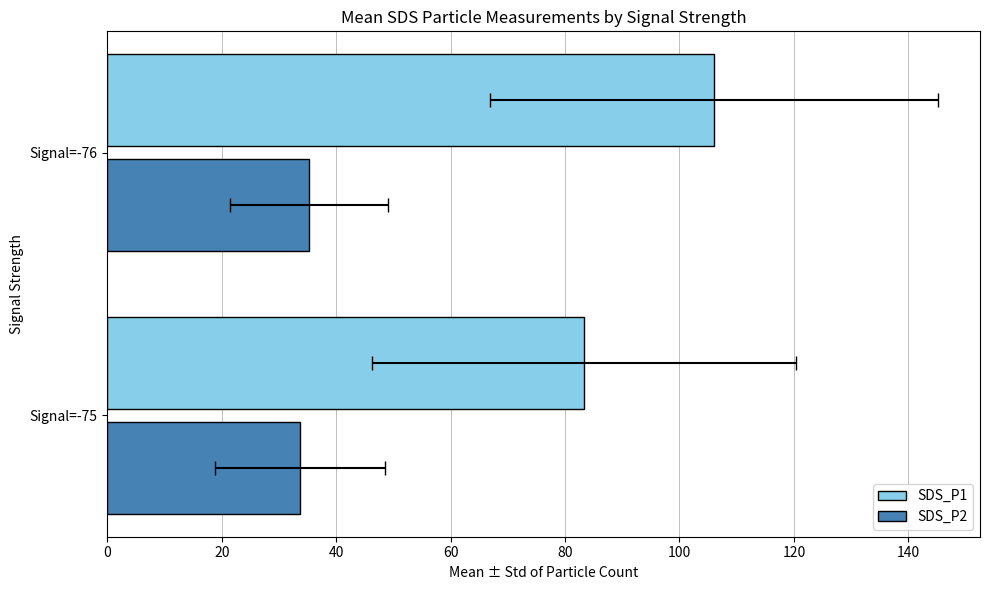

Is the value of SDS_P2 at Signal=-75 greater than the value of SDS_P1 at Signal=-75?

No